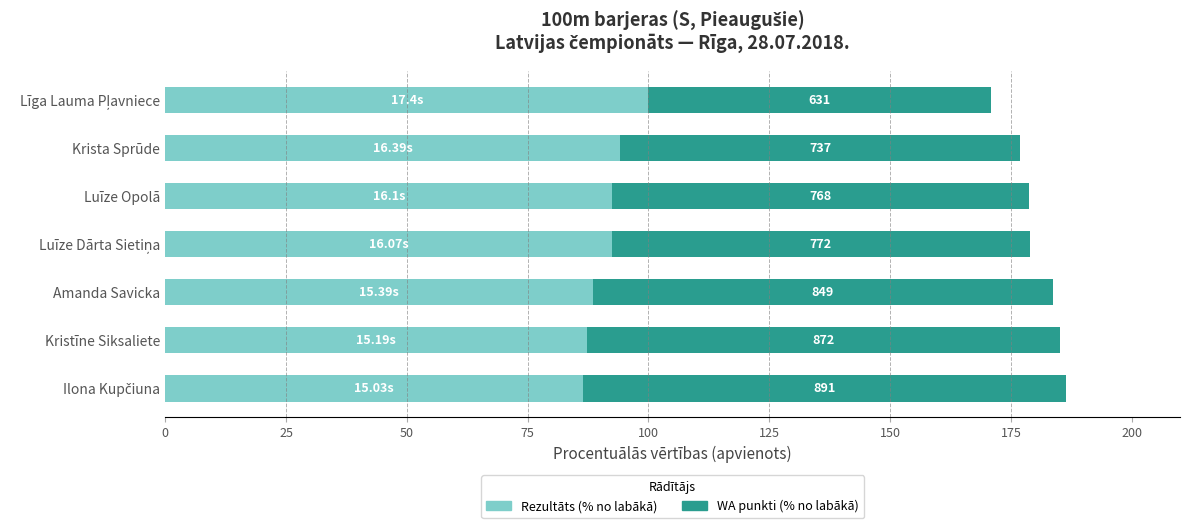

What are all the series names shown in the legend?

Rezultāts (% no labākā), WA punkti (% no labākā)